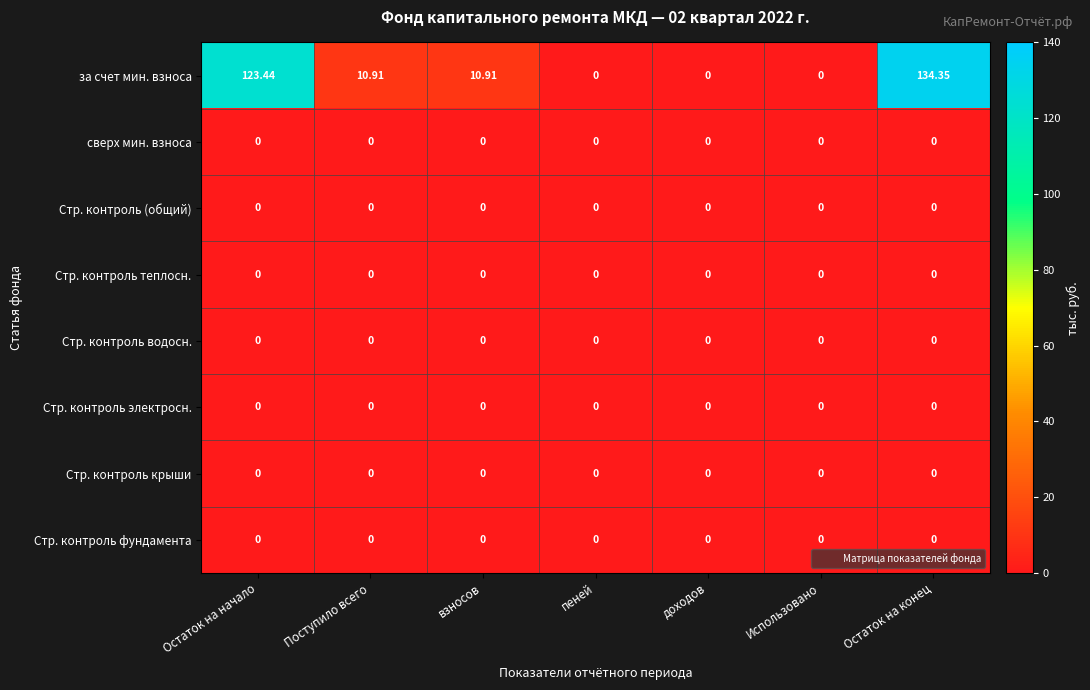

Which series has the largest total across all categories?

за счет мин. взноса